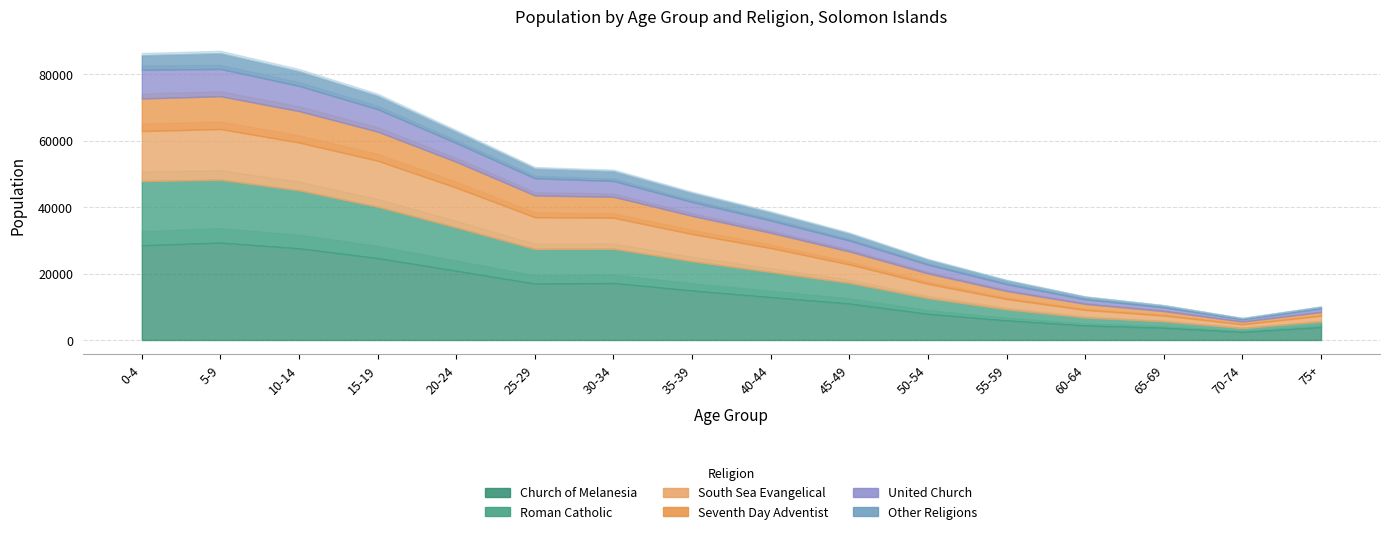

How many data points in Seventh Day Adventist are above 5478?

7